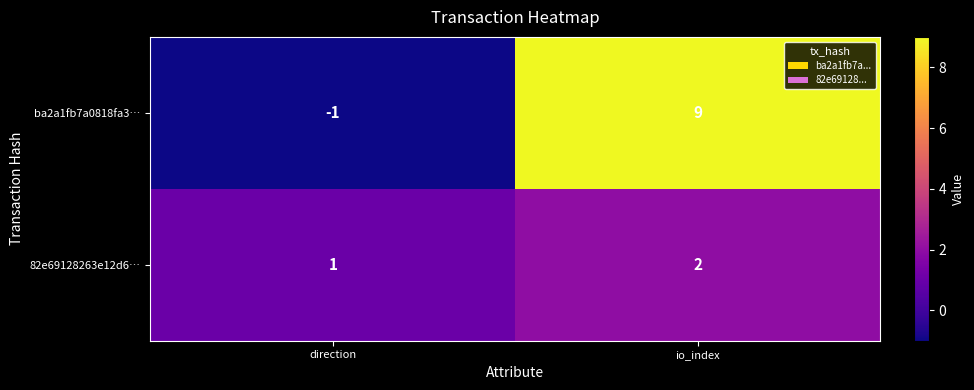

The ba2a1fb7a0818fa3… series shows -1 at direction. True or false?

True